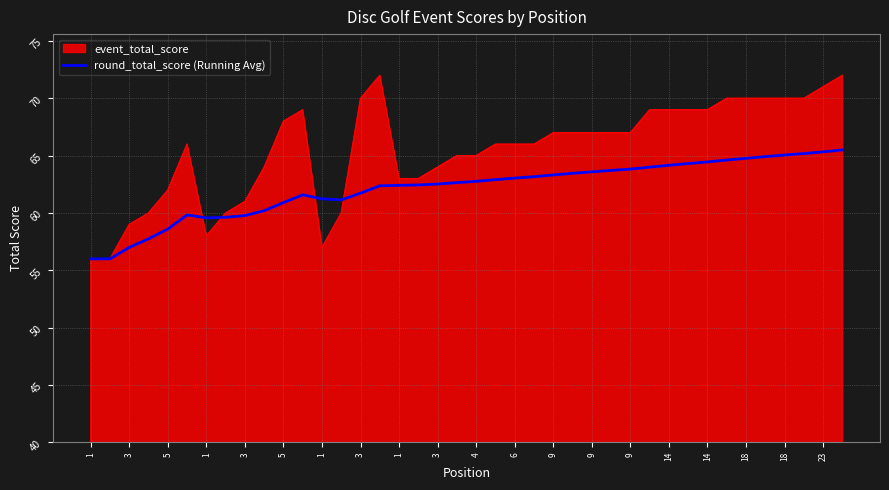

What is the smallest value displayed?

56.0